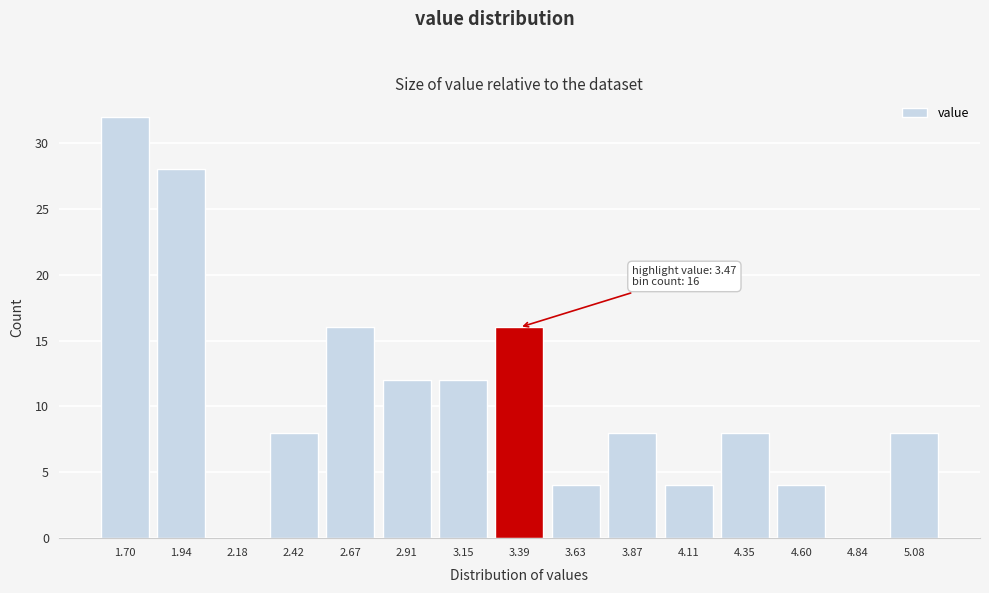

Reading left to right, transcribe all the data shown in this chart.

1.70=32	1.94=28	2.18=0	2.42=8	2.67=16	2.91=12	3.15=12	3.39=16	3.63=4	3.87=8	4.11=4	4.35=8	4.60=4	4.84=0	5.08=8